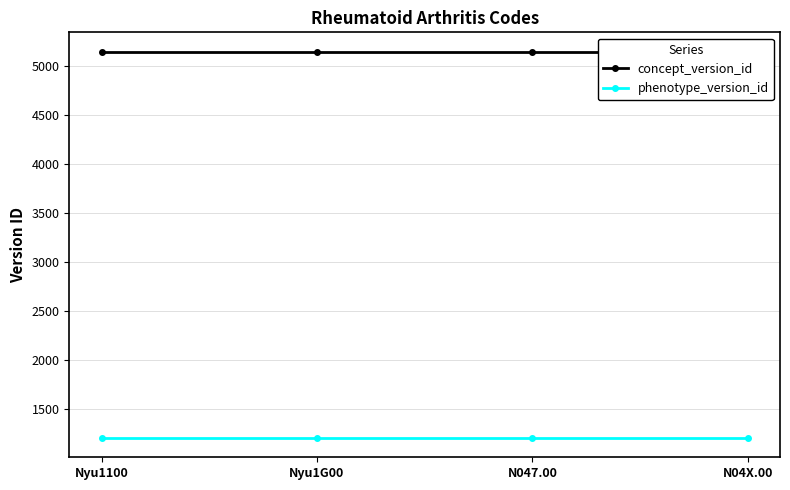

At Nyu1G00, list the series in order from smallest to largest.

phenotype_version_id, concept_version_id